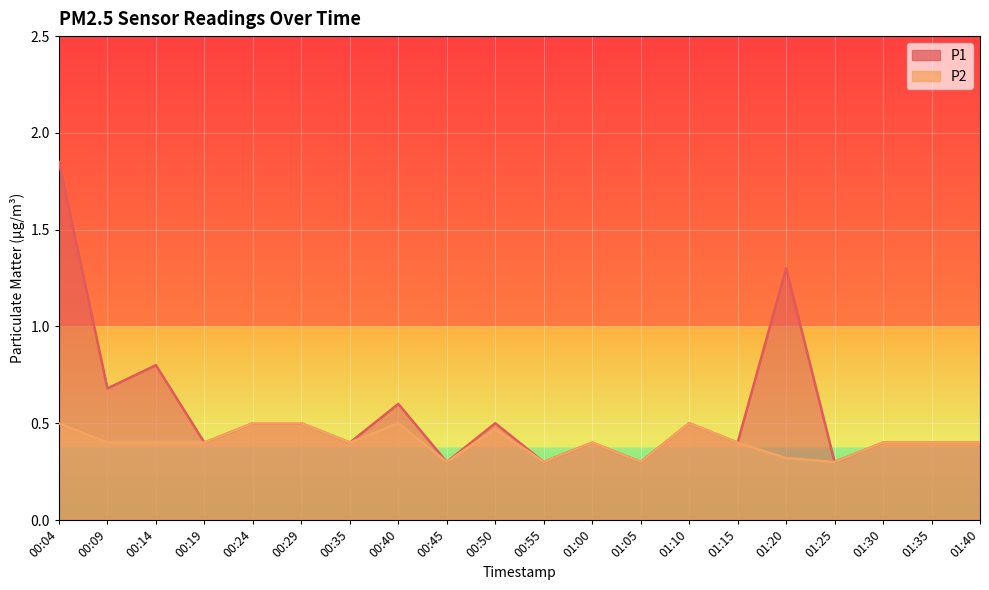

Which series changed the most between 00:29 and 01:10?

P1